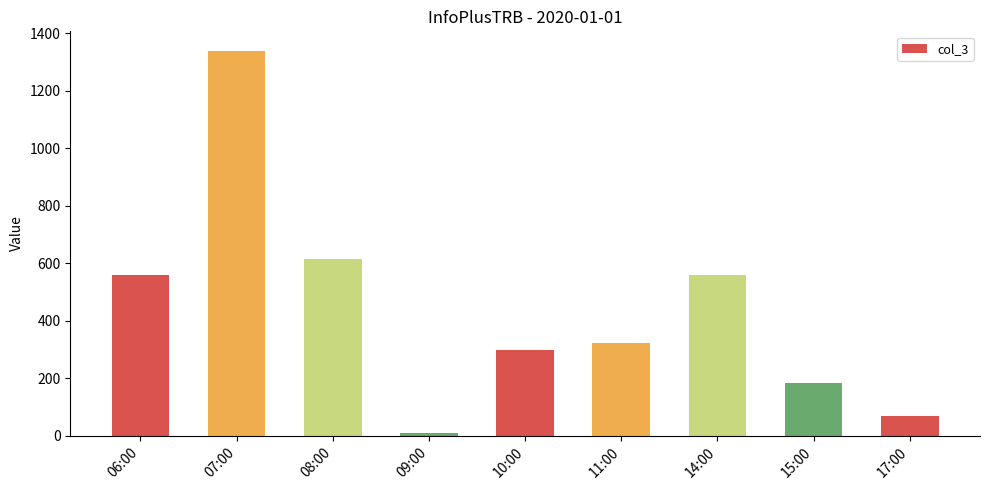

Is it true that the value at 11:00 is 531?

False